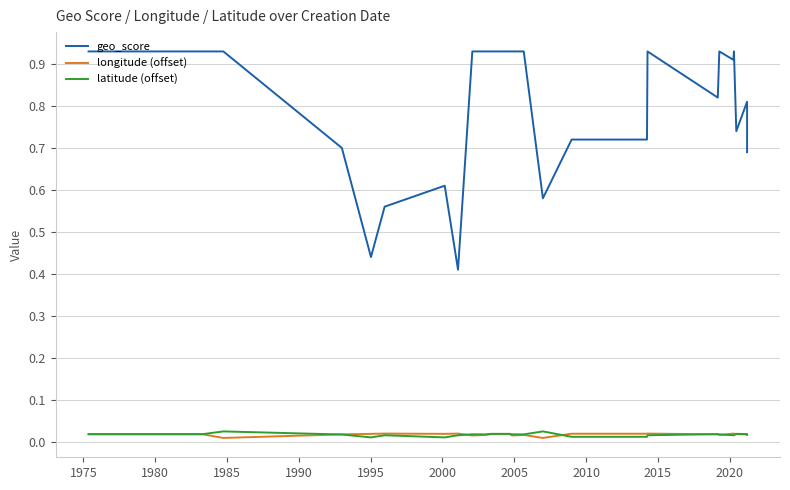

How many interior local peaks does the latitude (offset) series have?

6